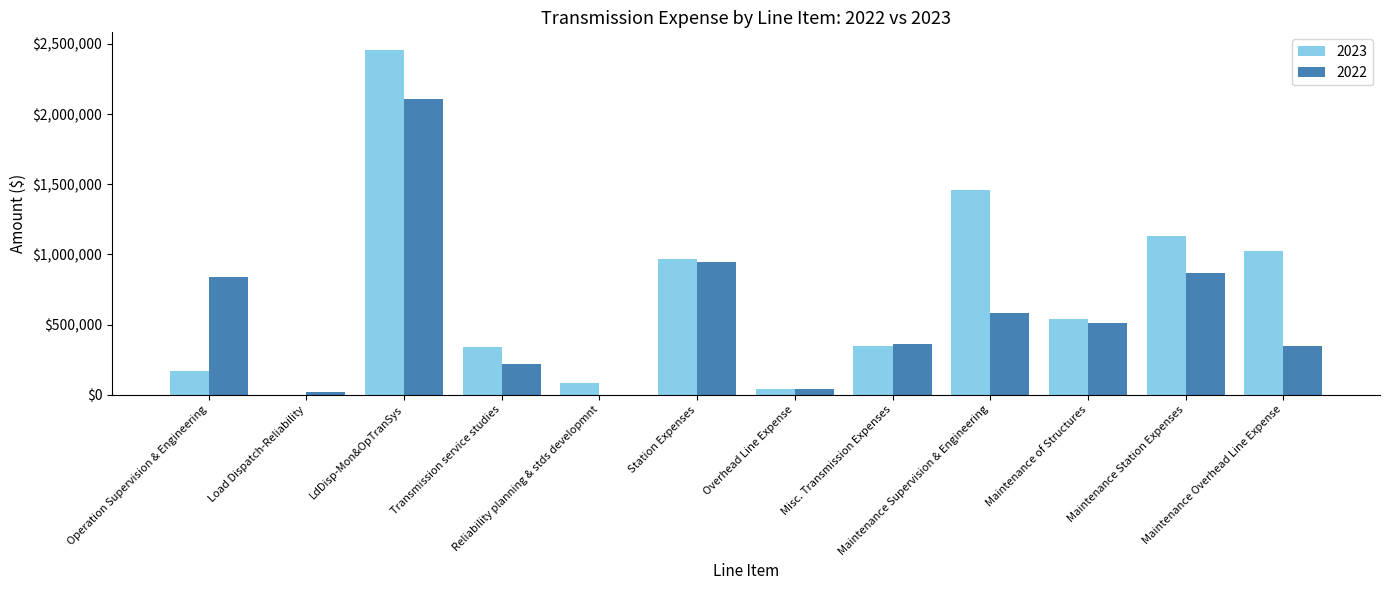

What is the sum of all 2023 values?

8564622.5